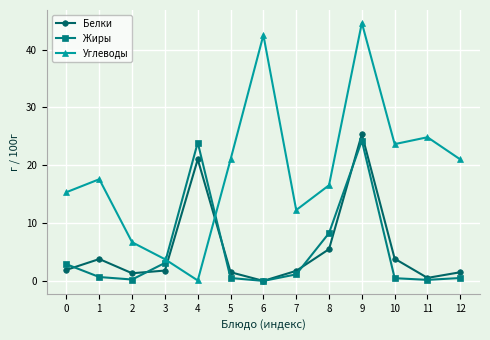

True or false: Углеводы and Белки intersect in this chart.

True